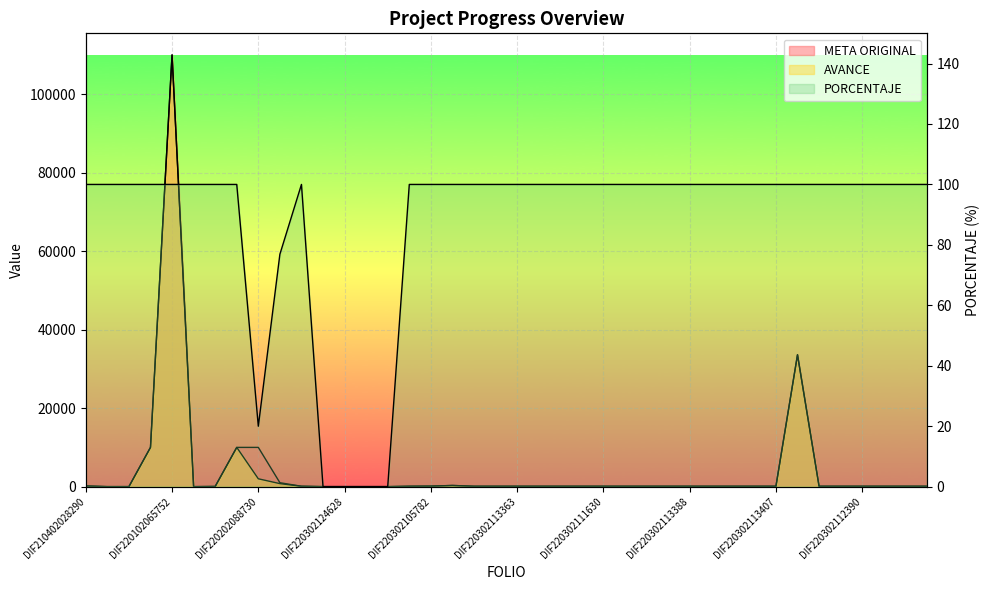

At which category does AVANCE reach its first local valley?

DIF210402028457